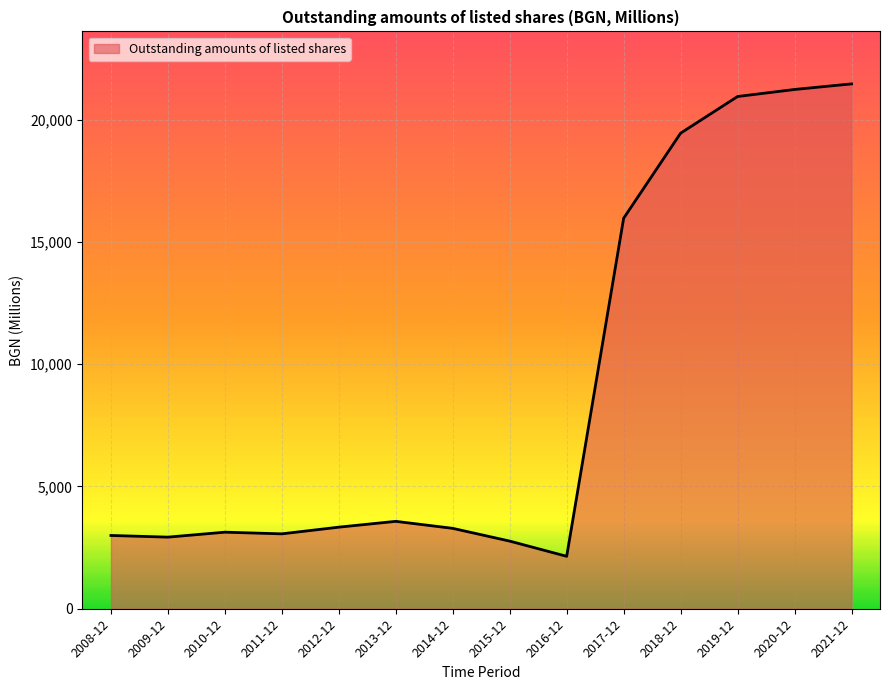

What is the difference between the second highest and minimum values?

19091.5